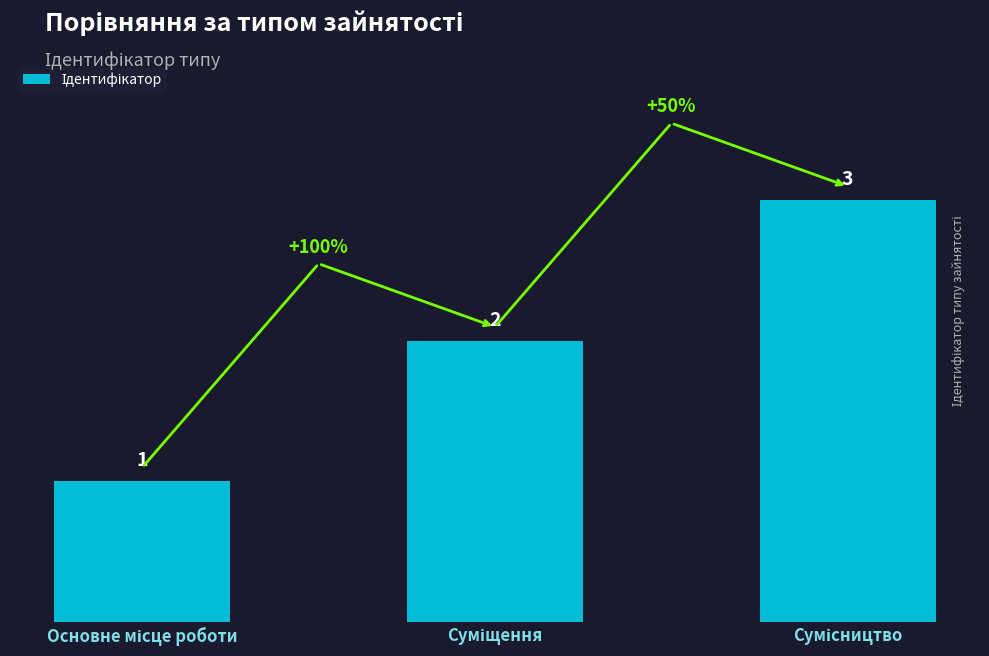

Reading right to left, what are all the values shown in this chart?

Сумісництво=3	Суміщення=2	Основне місце роботи=1